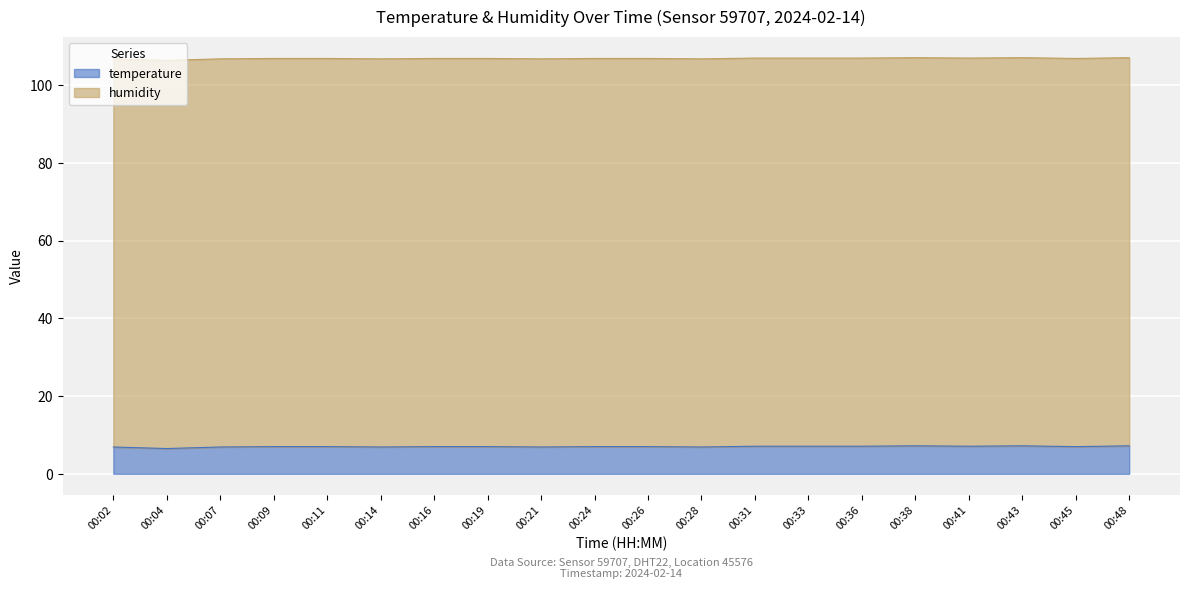

Rank the categories by value from lowest to highest.

00:04, 00:02, 00:07, 00:14, 00:21, 00:28, 00:09, 00:11, 00:16, 00:19, 00:24, 00:26, 00:45, 00:31, 00:33, 00:36, 00:41, 00:38, 00:43, 00:48